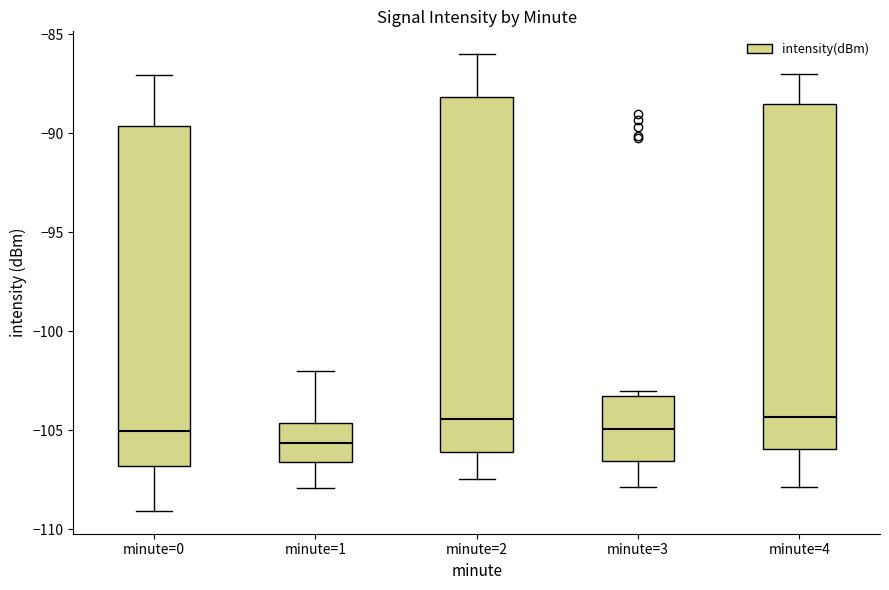

Reading left to right, transcribe this box plot: for each box, give where its median line is, the range the box spans, and where its two whiskers end, as read against the y-axis. The values are not printed on the chart, so give them approximately, as read against the axis.

minute=0: median -105.0, box -107.0 to -89.5, whiskers -109.0 to -87.0
minute=1: median -105.5, box -106.5 to -104.5, whiskers -108.0 to -102.0
minute=2: median -104.5, box -106.0 to -88.0, whiskers -107.5 to -86.0
minute=3: median -105.0, box -106.5 to -103.5, whiskers -108.0 to -103.0
minute=4: median -104.5, box -106.0 to -88.5, whiskers -108.0 to -87.0